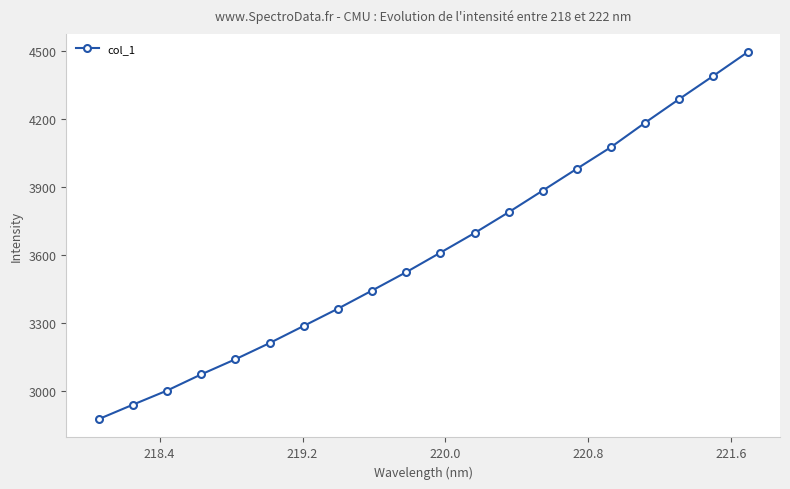

Reading left to right, what are all the values shown in this chart?

2874.7	2938.4	3000.8	3072.2	3139.0	3210.3	3286.0	3362.2	3442.3	3523.4	3609.4	3696.0	3787.9	3883.7	3980.1	4075.6	4183.4	4287.9	4390.3	4494.4